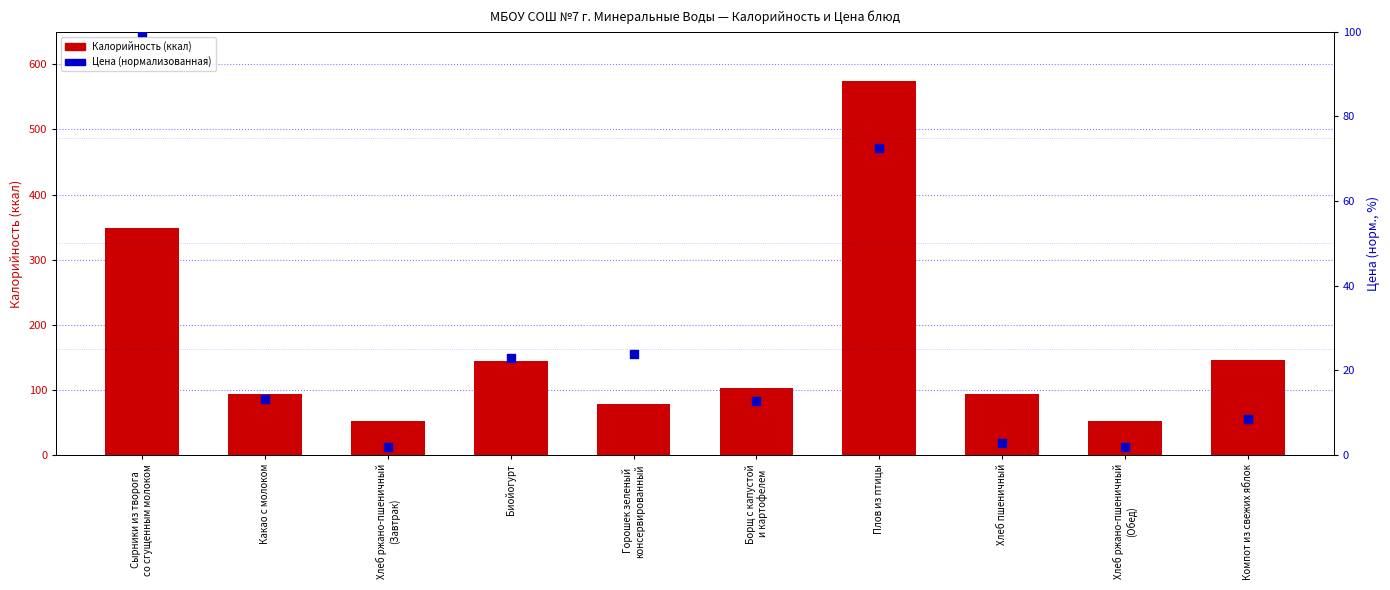

What is the total value across all series at Биойогурт?

168.0